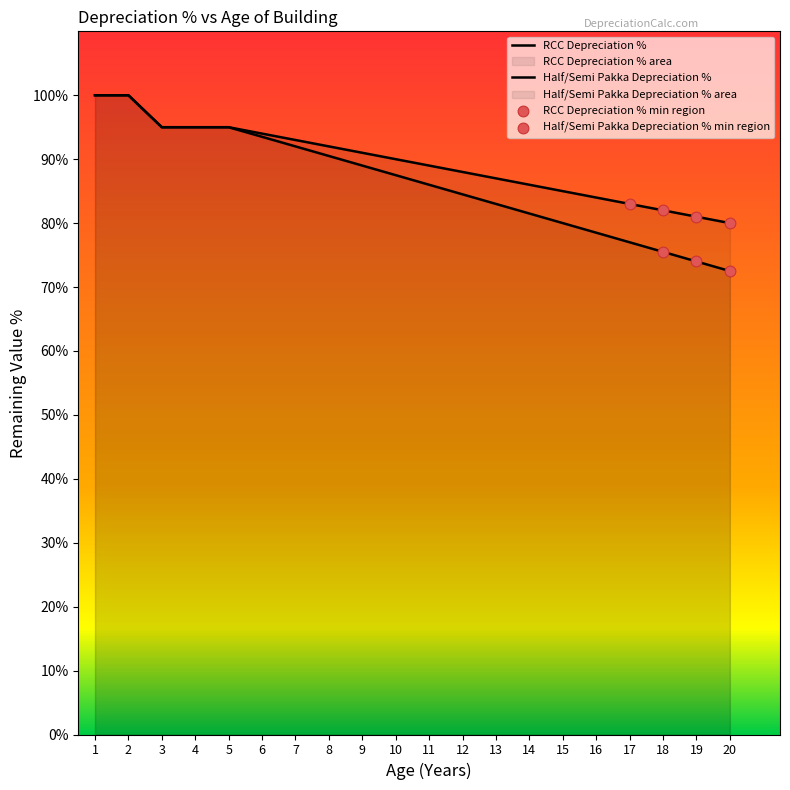

Is the value of RCC Depreciation % at 2 greater than the value of Half/Semi Pakka Depreciation % at 20?

Yes